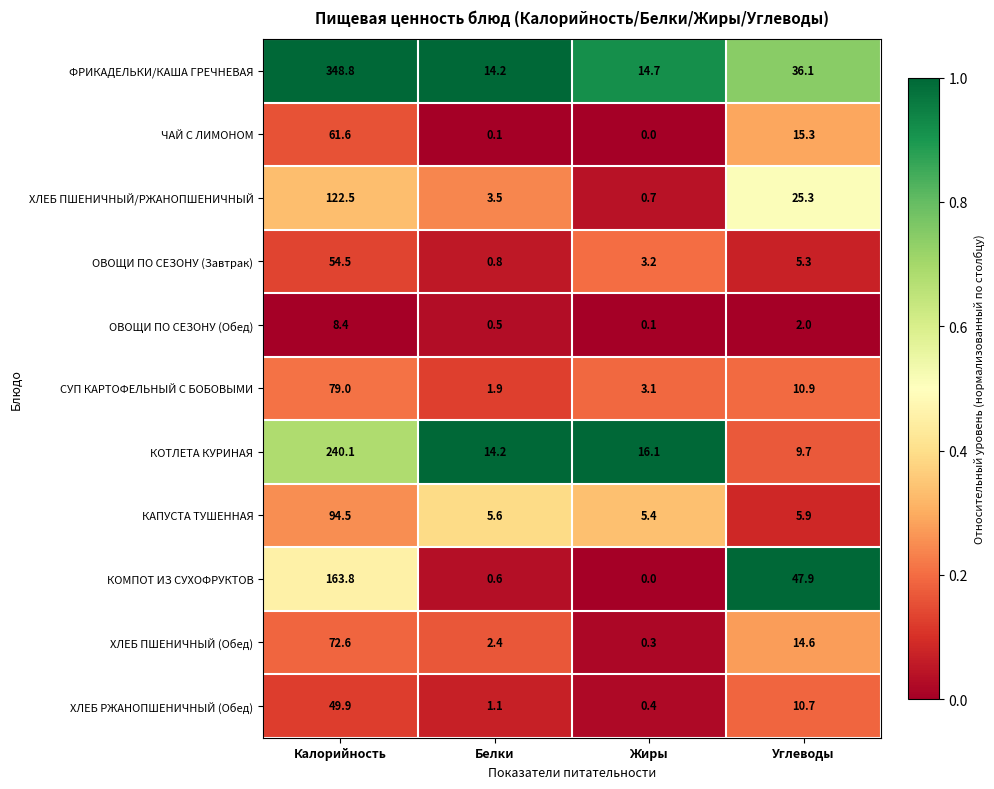

What is the difference between the ХЛЕБ ПШЕНИЧНЫЙ/РЖАНОПШЕНИЧНЫЙ values at Белки and Калорийность?

119.0